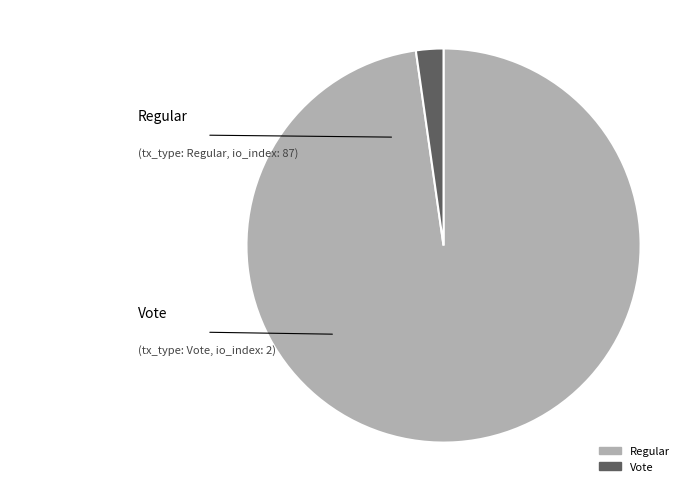

Is Vote the majority of the pie?

No